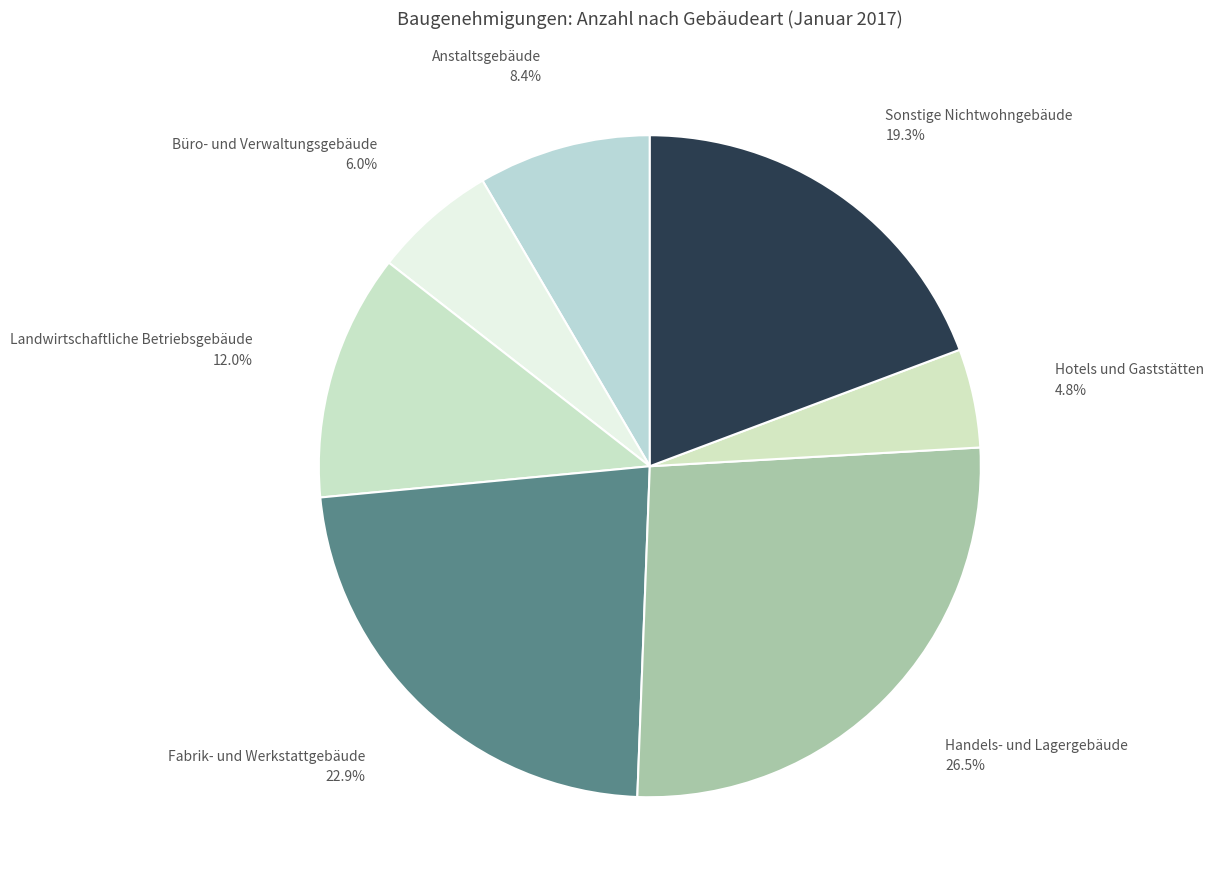

Approximately how many times larger is the value at Landwirtschaftliche Betriebsgebäude compared to Fabrik- und Werkstattgebäude?

0.5